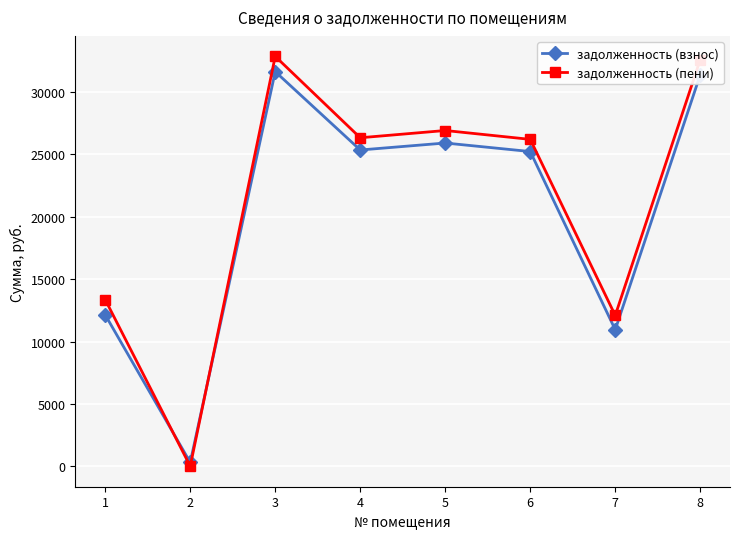

How many interior local peaks does the задолженность (пени) series have?

2